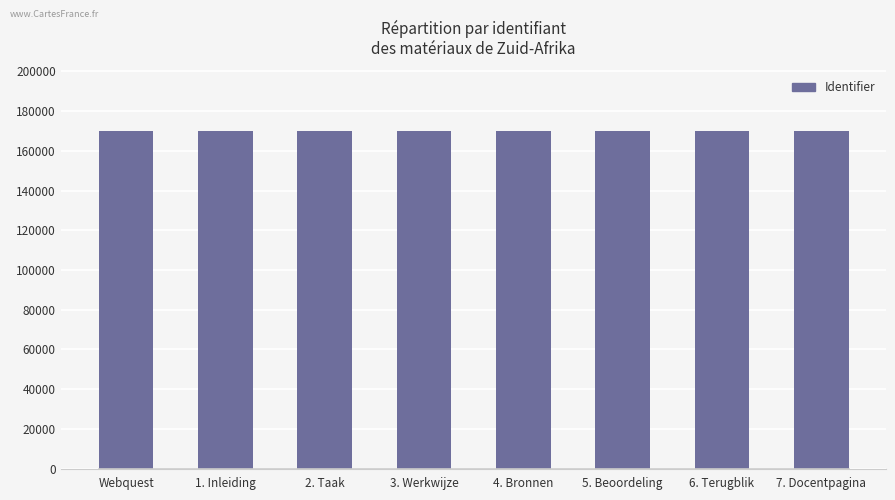

What is the smallest value displayed?

169918